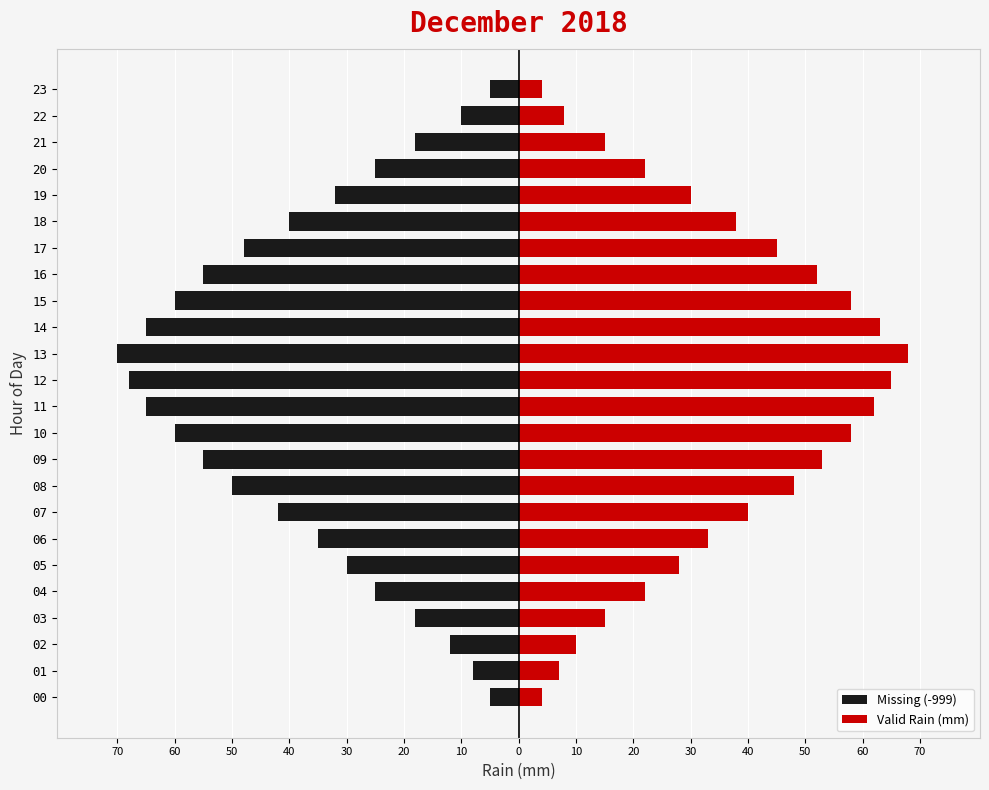

Is it true that Missing (-999) equals -47 at 05?

False